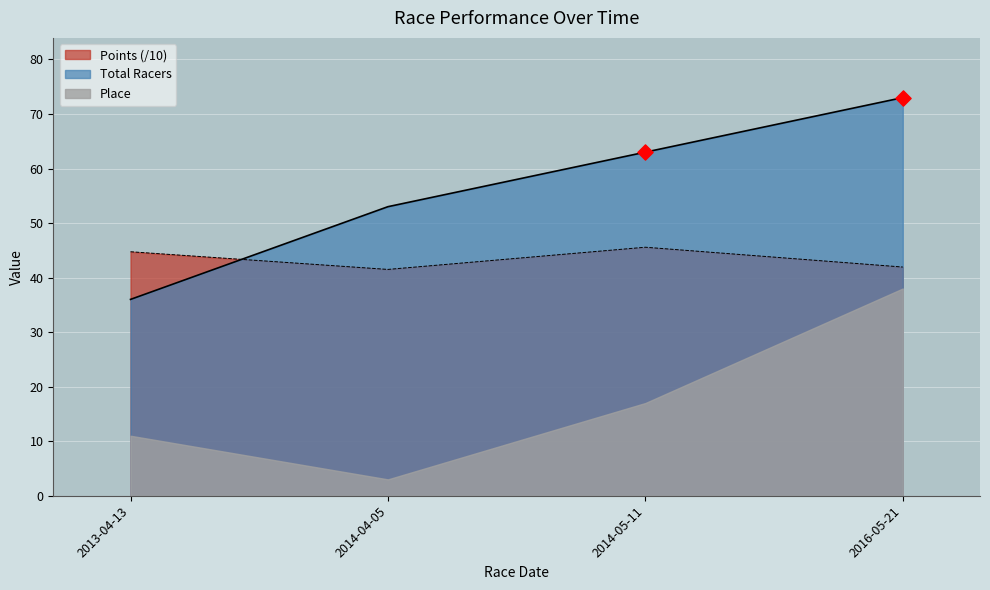

Which series has the widest spread of Y values?

Total Racers